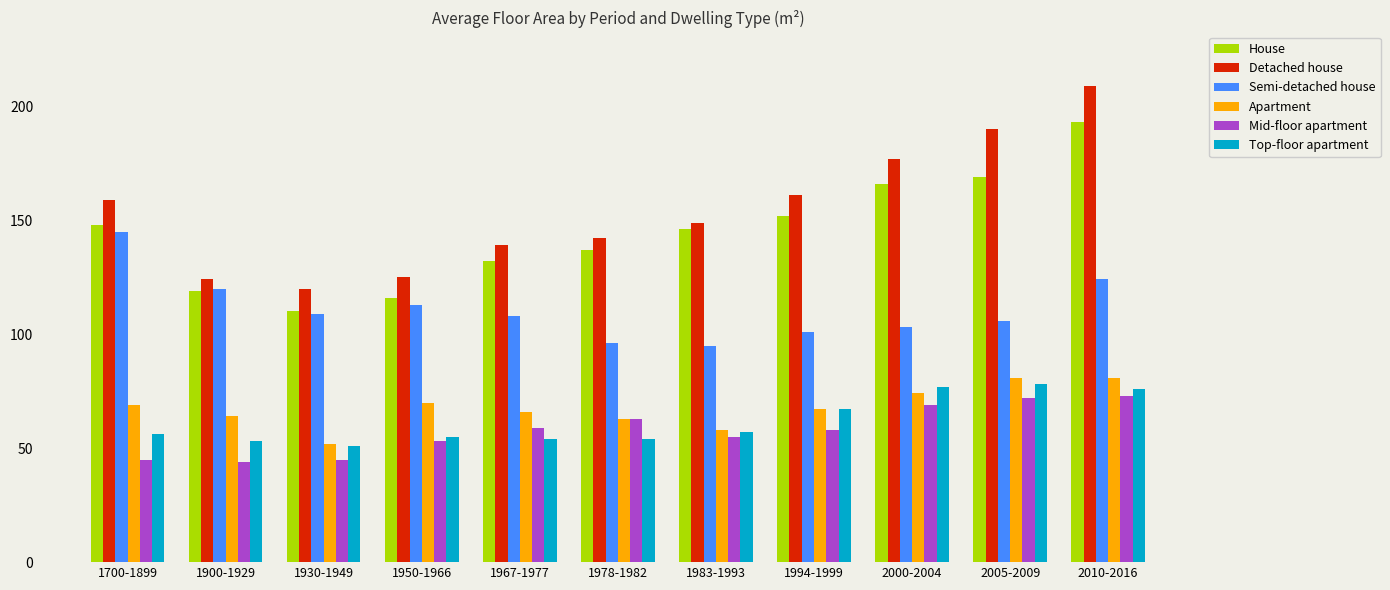

Which series has the largest range (max minus min)?

Detached house